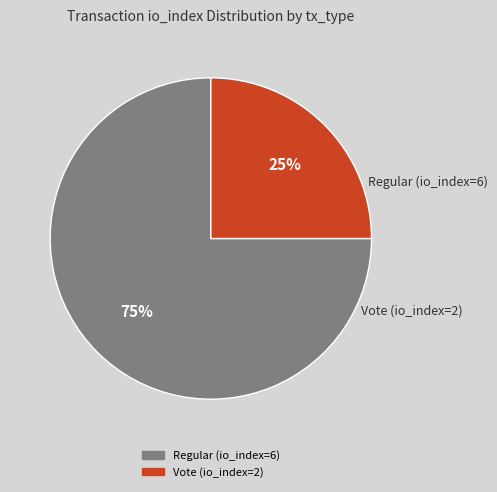

Rank the categories by value from lowest to highest.

Vote (io_index=2), Regular (io_index=6)